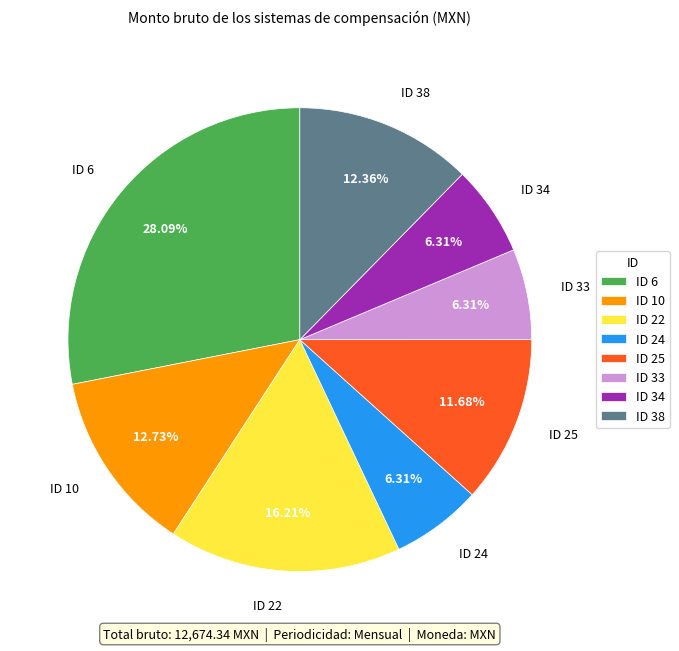

Do ID 33 and ID 34 together represent more than half of the pie?

No